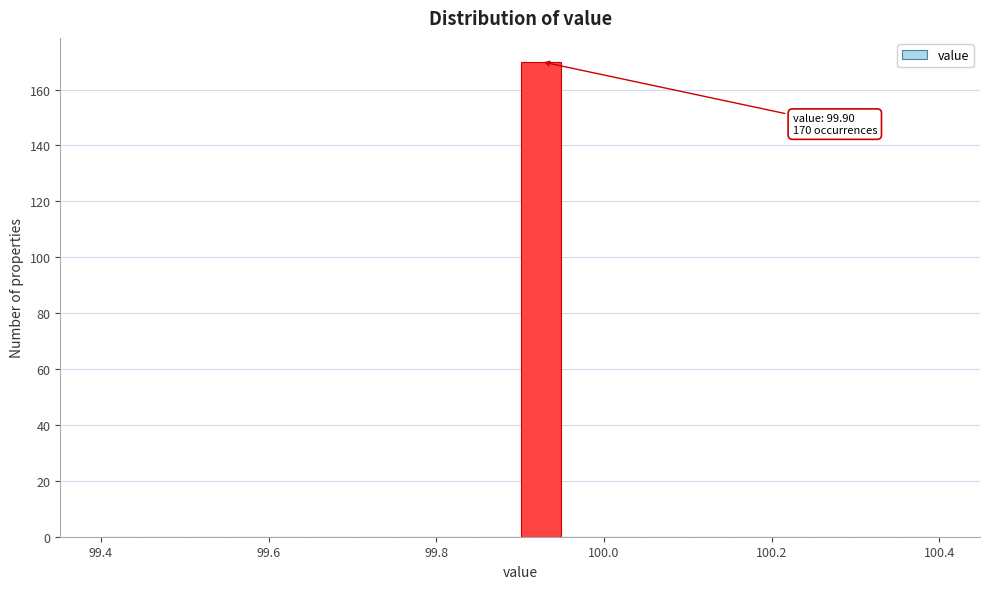

Around what value on the x-axis is the tallest bar? Give the approximate position of its centre, as read against the axis.

99.92